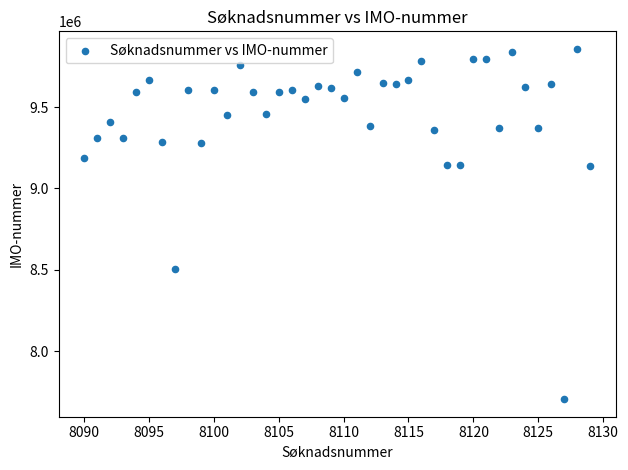

What is the range of X values (max minus min)?

39